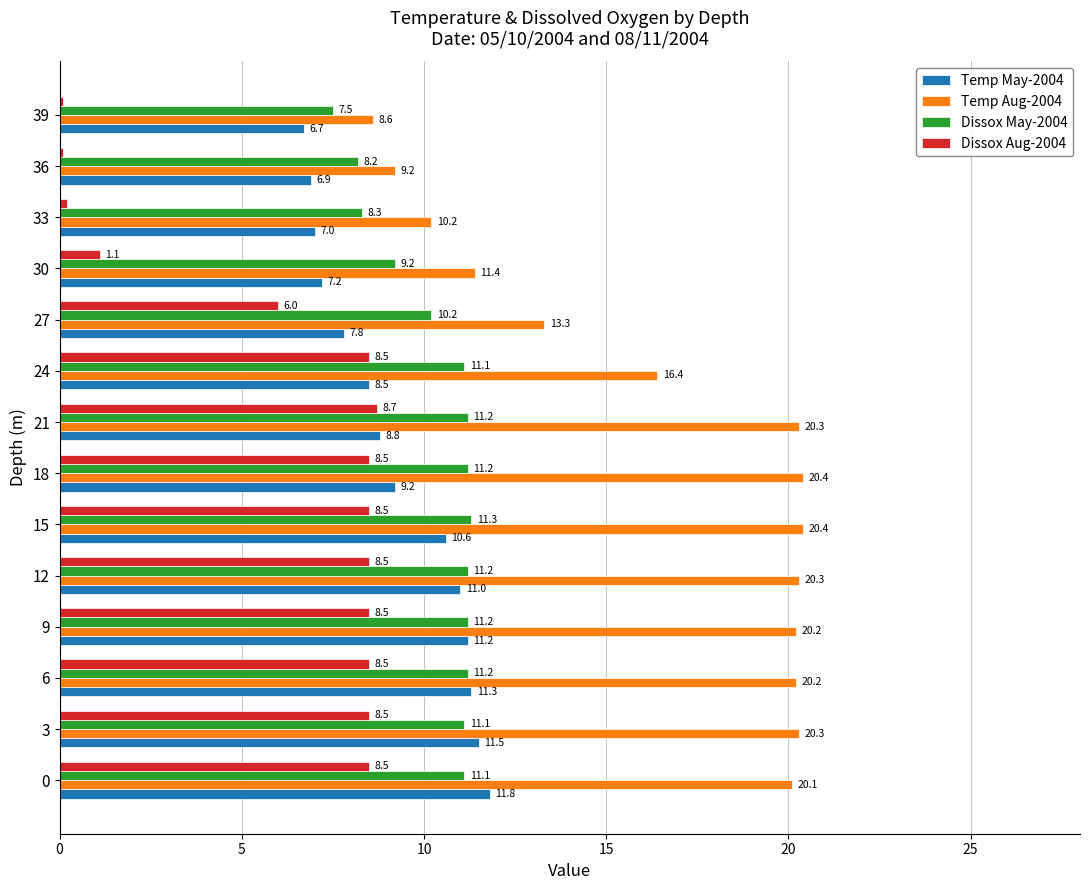

What is the average value of the Dissox Aug-2004 series?

6.0